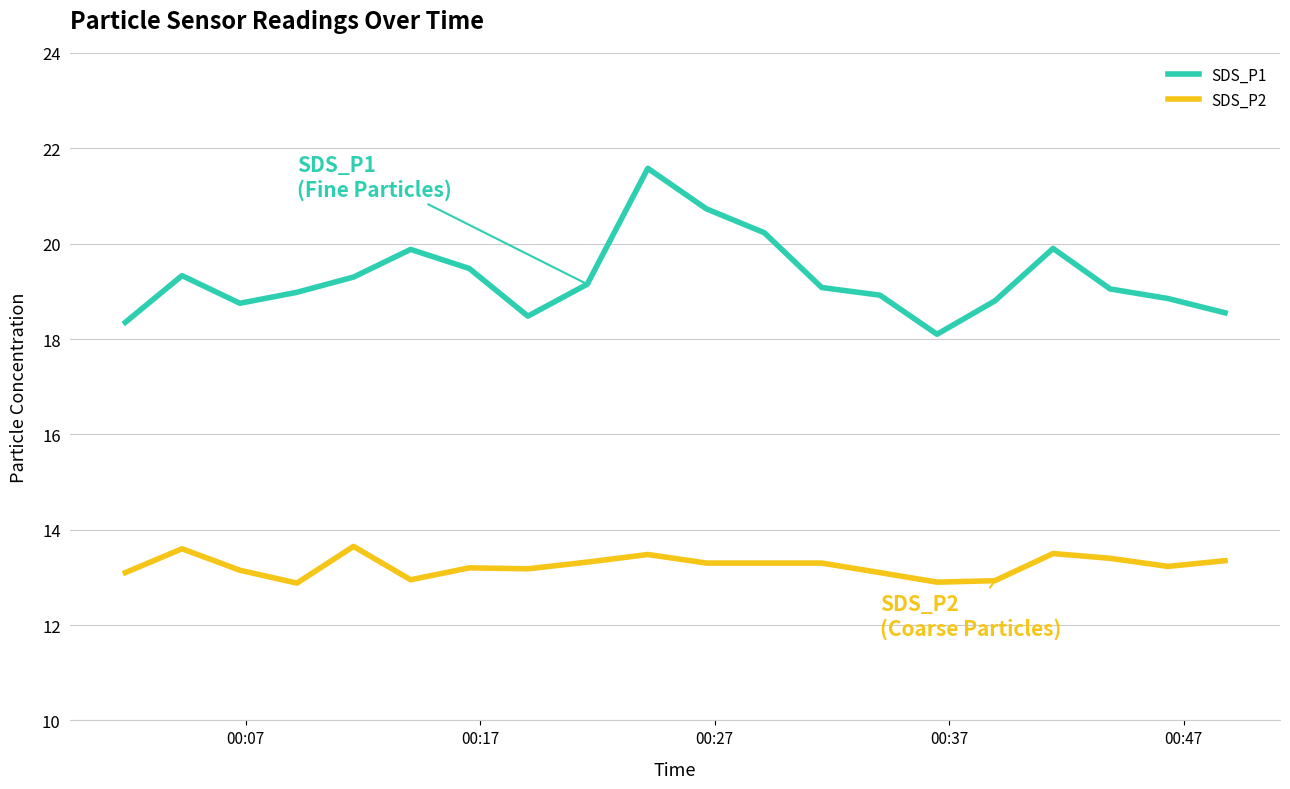

What is the lowest value of the SDS_P1 series?

18.1